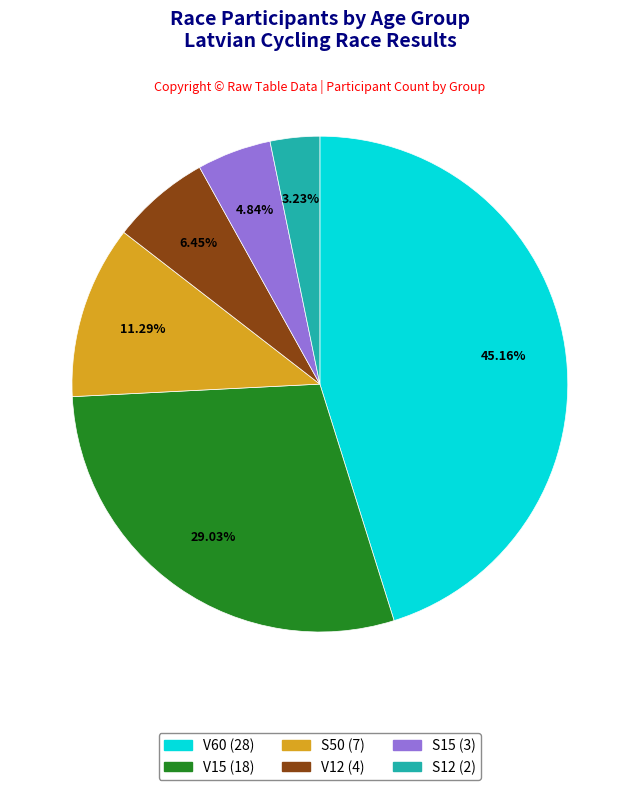

What is the smallest slice in the pie chart?

S12